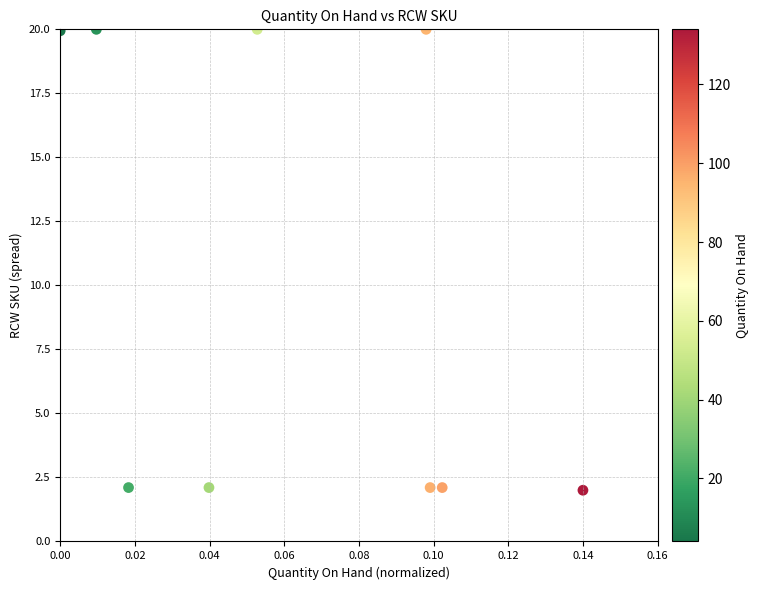

What is the average Y value?

10.0